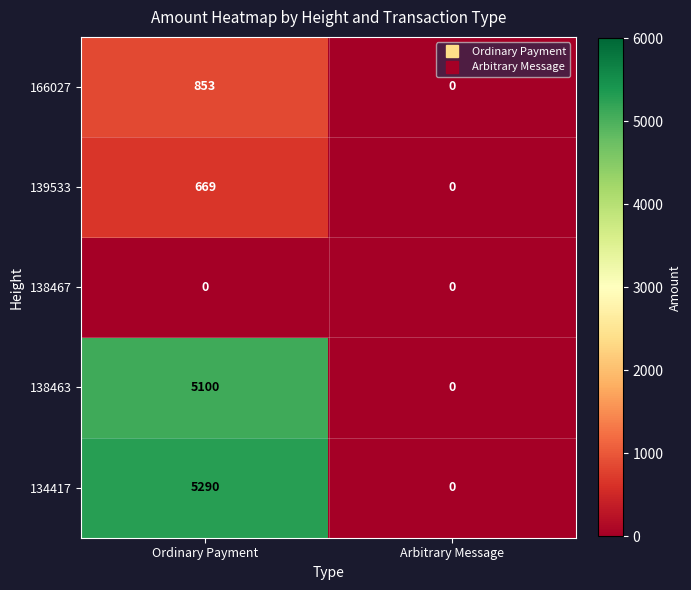

What is the difference between the maximum and minimum values in the 134417 series?

5290